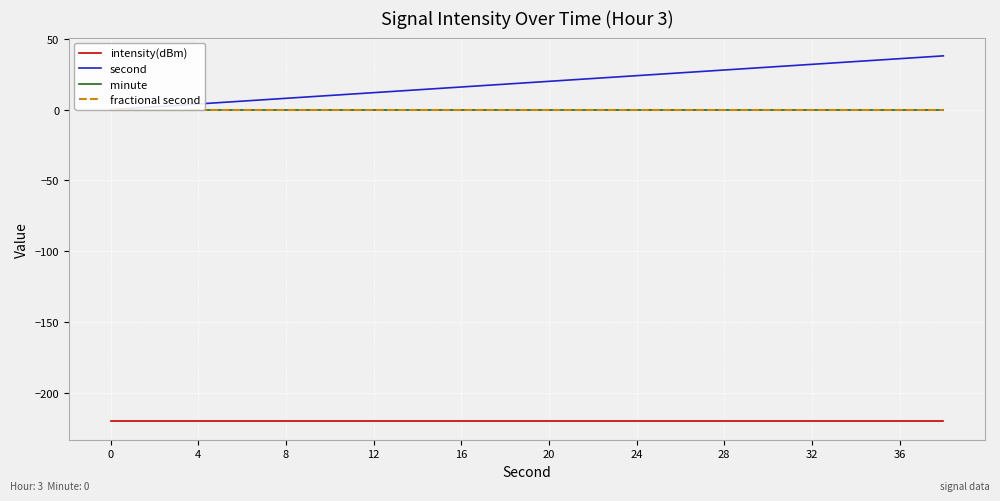

Rank the series by their maximum value, from lowest to highest.

intensity(dBm), minute, fractional second, second